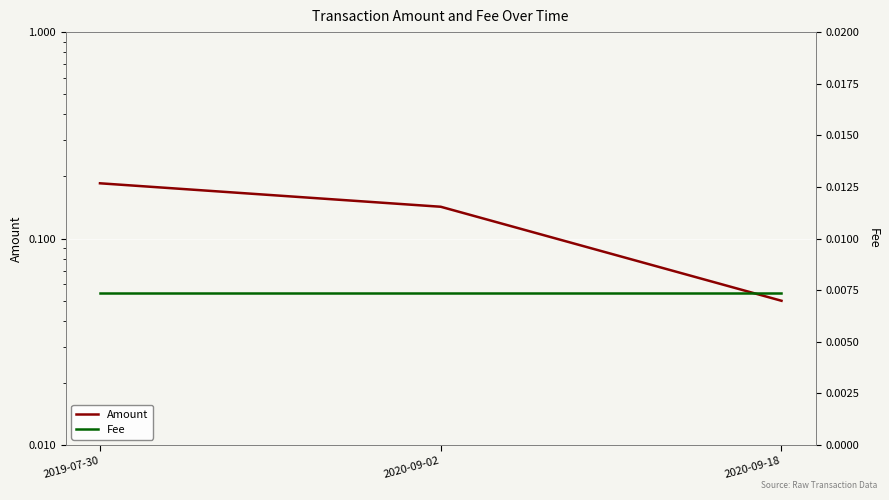

Rank the series at 2020-09-02 from highest to lowest value.

Amount, Fee